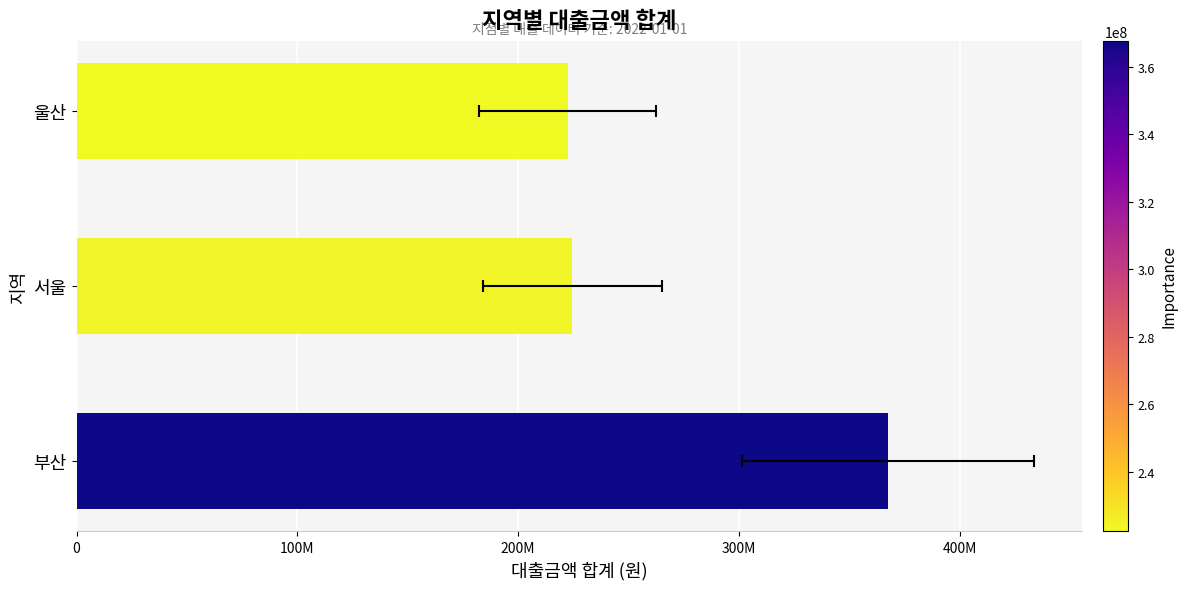

What is the maximum value shown in the chart?

367600000